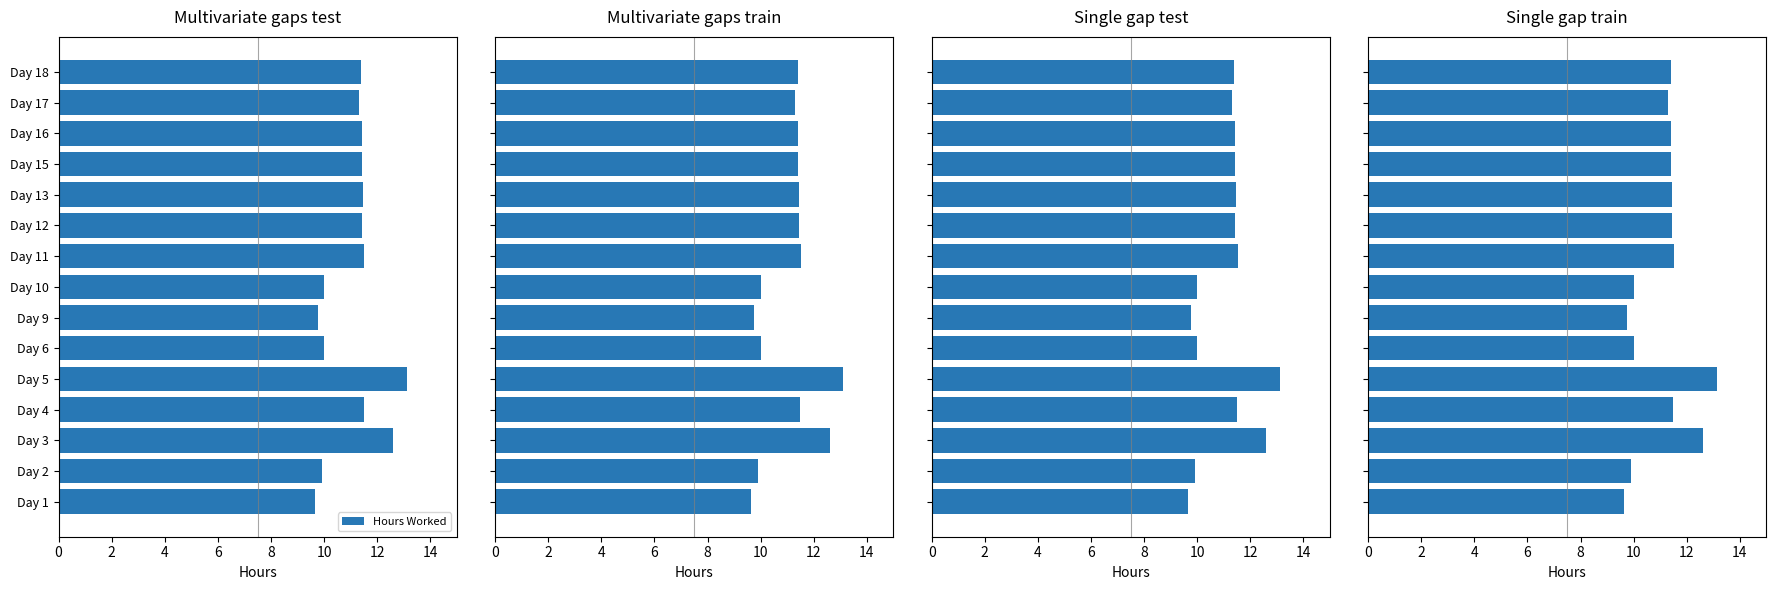

How many categories are shown in the chart?

15